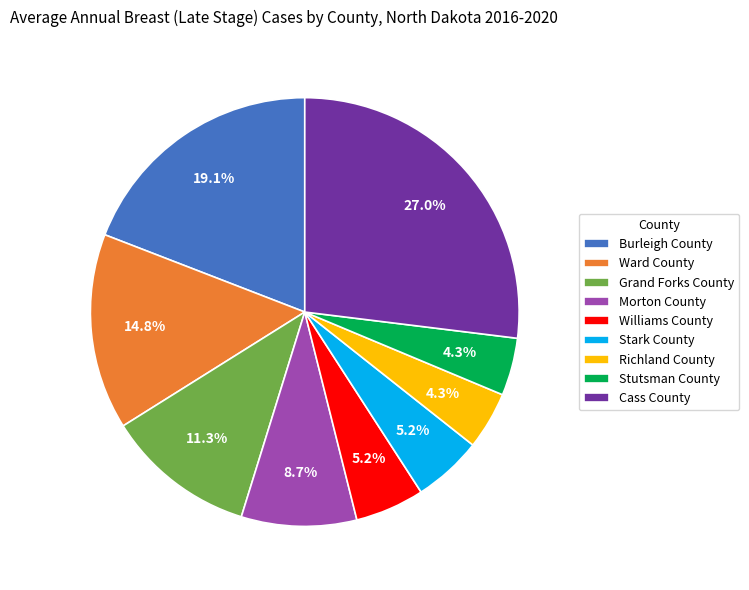

To the nearest percent, what portion does Richland County represent?

4%